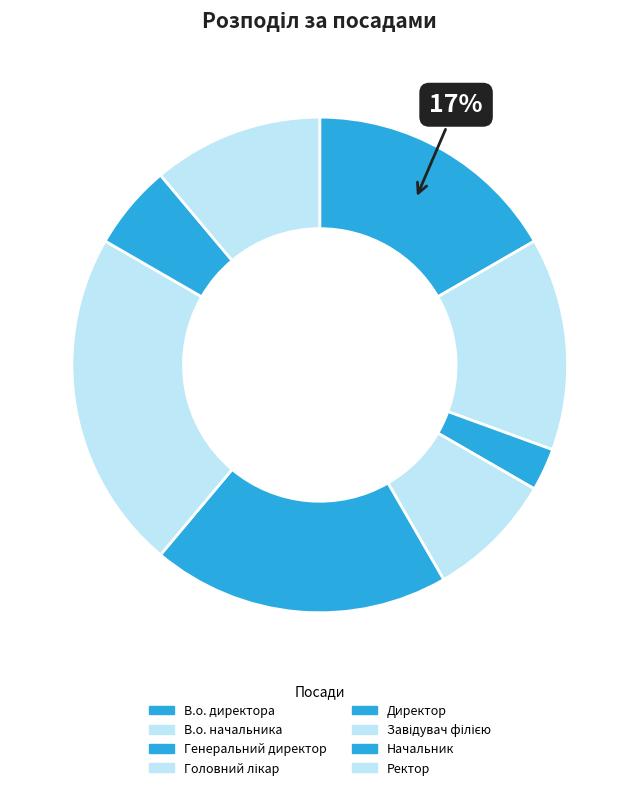

How many slices are in this pie chart?

8